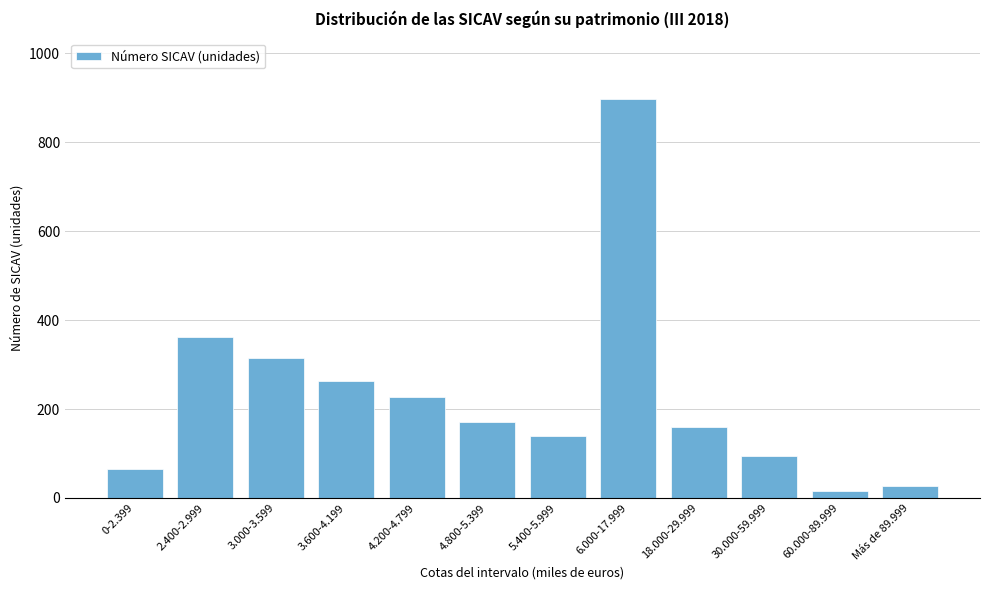

Reading right to left, transcribe all the data shown in this chart.

Más de 89.999=28	60.000-89.999=16	30.000-59.999=95	18.000-29.999=159	6.000-17.999=898	5.400-5.999=139	4.800-5.399=171	4.200-4.799=226	3.600-4.199=263	3.000-3.599=314	2.400-2.999=361	0-2.399=65